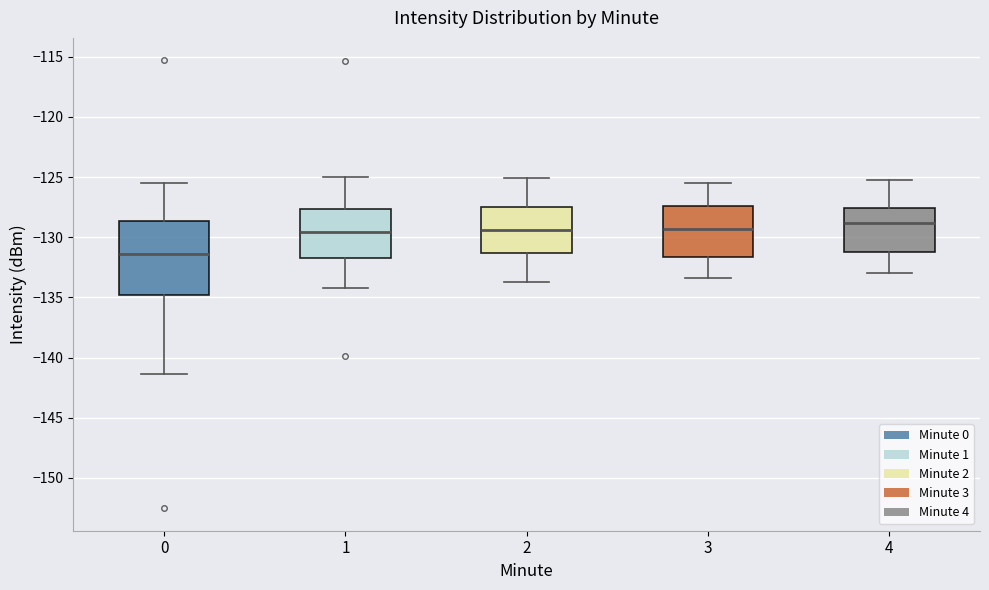

Reading left to right, transcribe this box plot: for each box, give where its median line is, the range the box spans, and where its two whiskers end, as read against the y-axis. The values are not printed on the chart, so give them approximately, as read against the axis.

0: median -131.5, box -135.0 to -128.5, whiskers -141.5 to -125.5
1: median -129.5, box -131.5 to -127.5, whiskers -134.0 to -125.0
2: median -129.5, box -131.5 to -127.5, whiskers -133.5 to -125.0
3: median -129.5, box -131.5 to -127.5, whiskers -133.5 to -125.5
4: median -129.0, box -131.0 to -127.5, whiskers -133.0 to -125.0